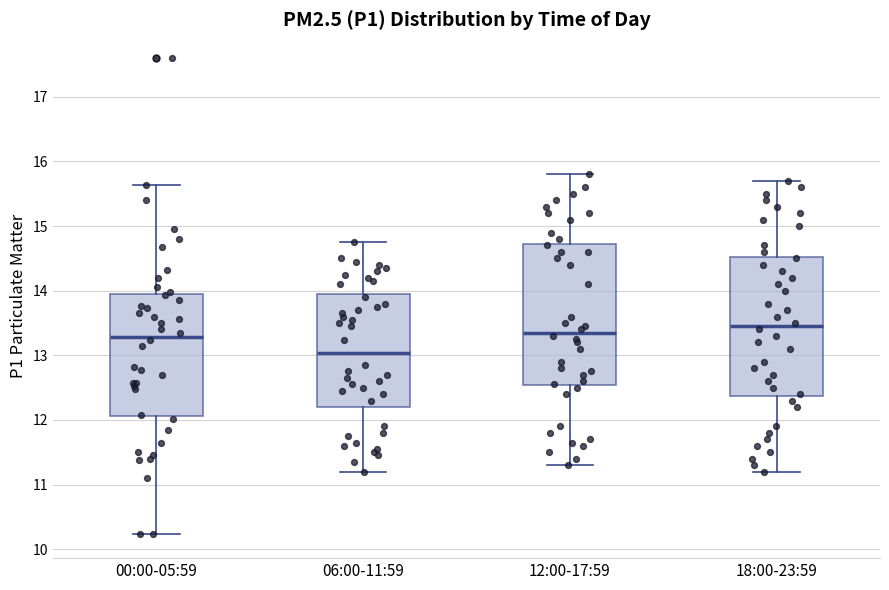

Which box has the lowest median line?

06:00-11:59